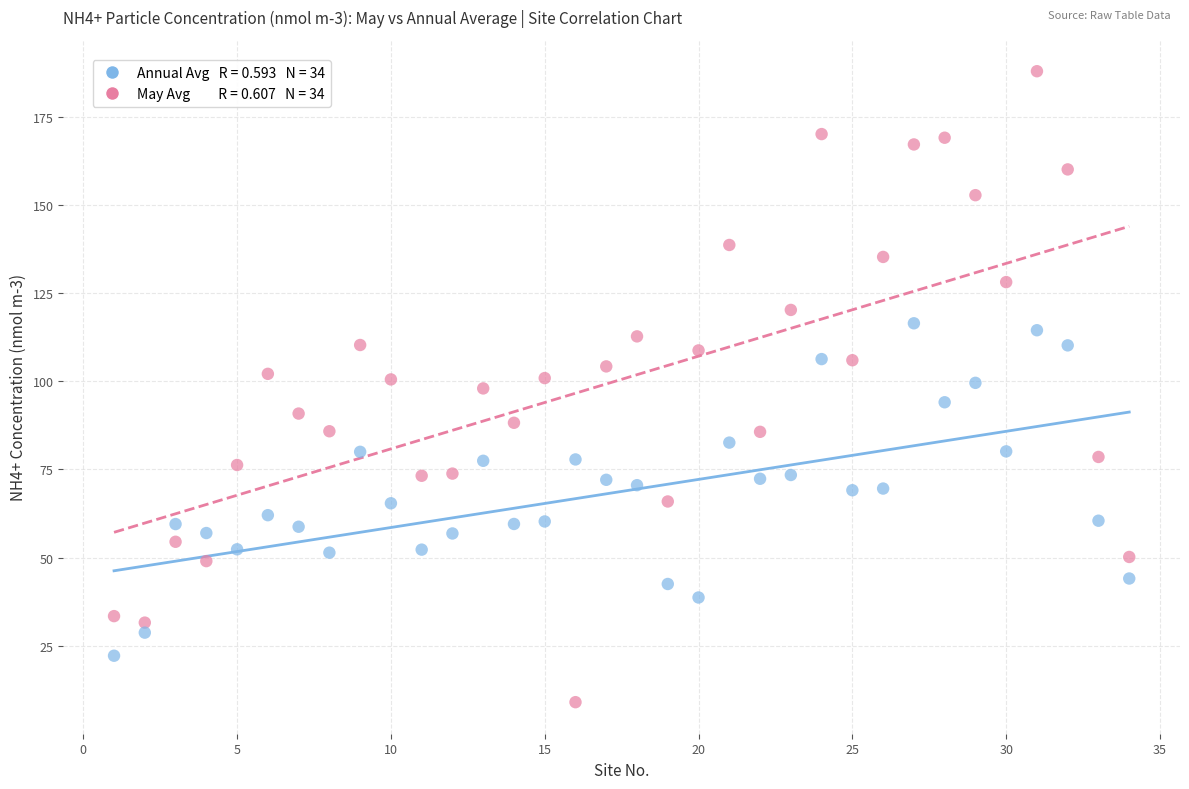

Across all data points, what is the range of X values (max minus min)?

33.0